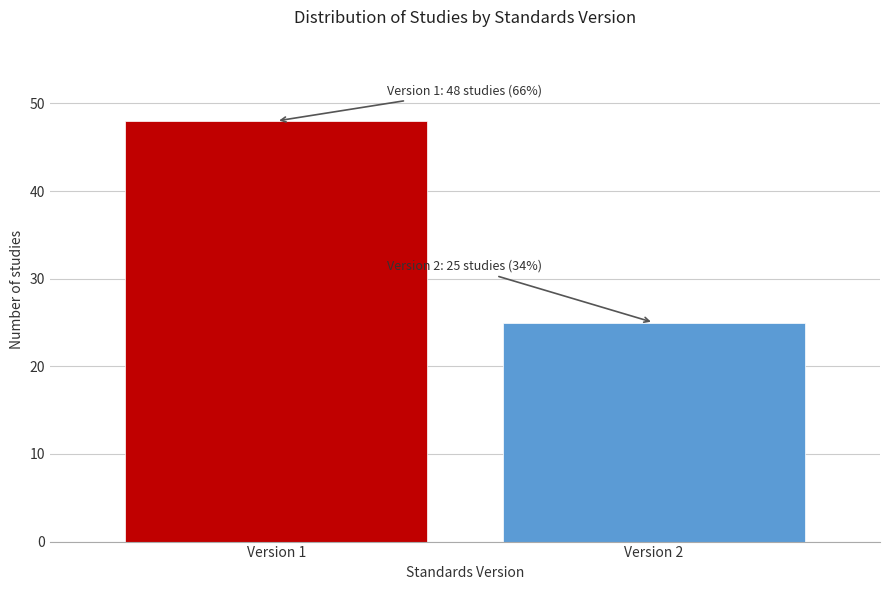

Reading right to left, extract all data points from this chart.

25	48